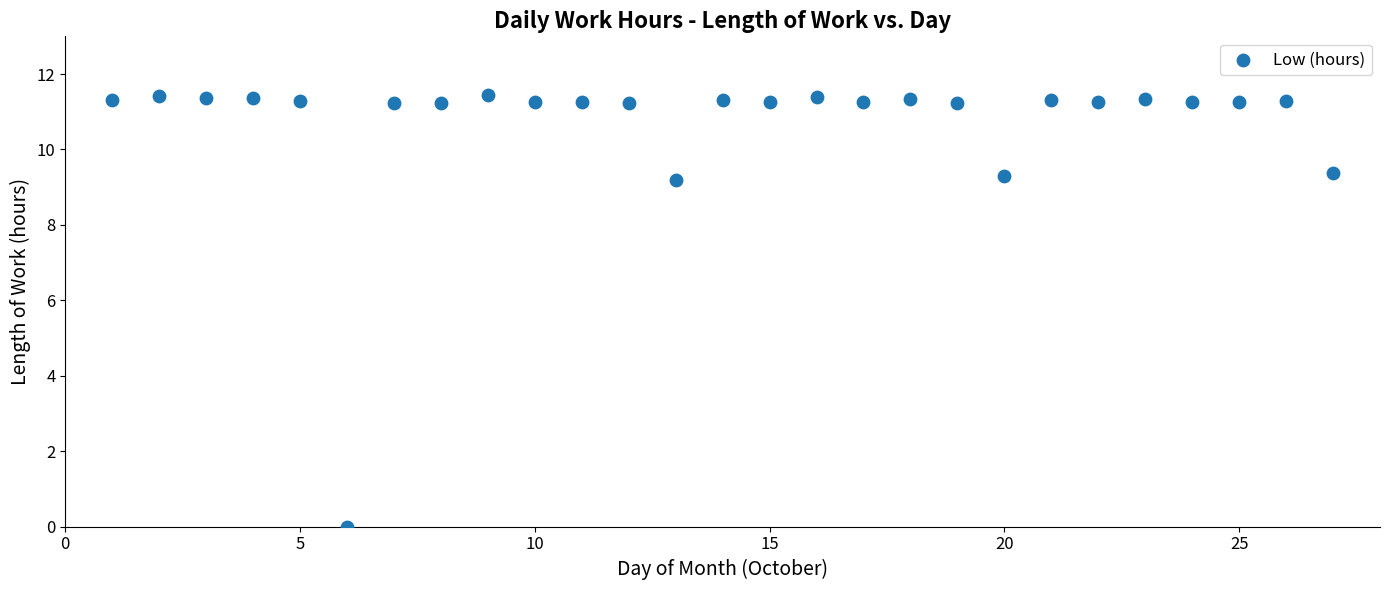

What is the range of X values (max minus min)?

26.0